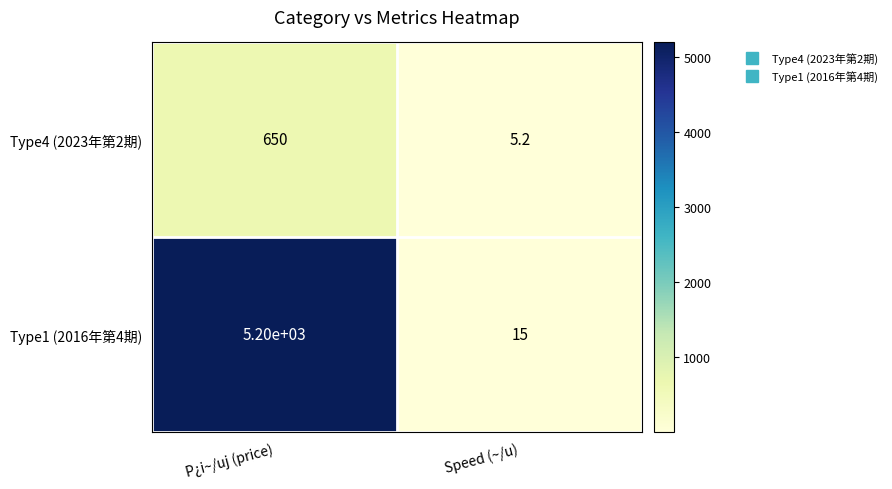

Which series has the largest range (max minus min)?

Type1 (2016年第4期)